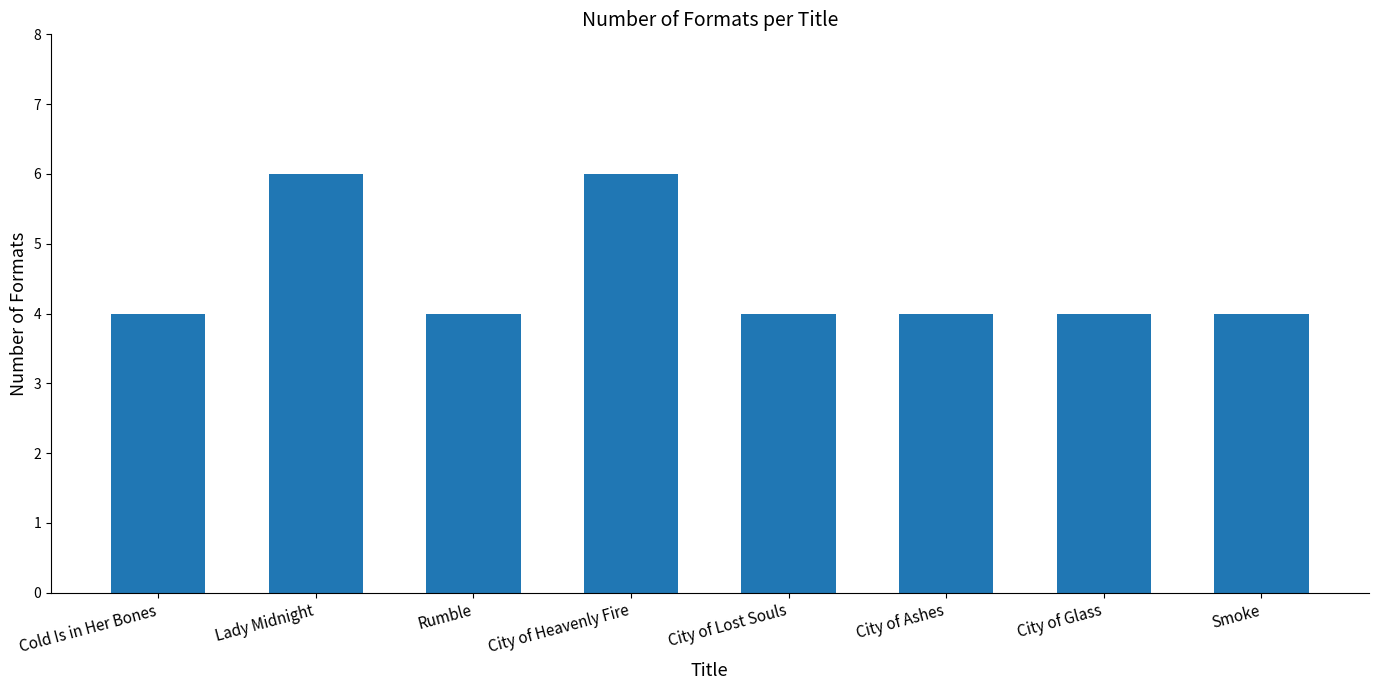

Which has a higher value, Lady Midnight or Rumble?

Lady Midnight